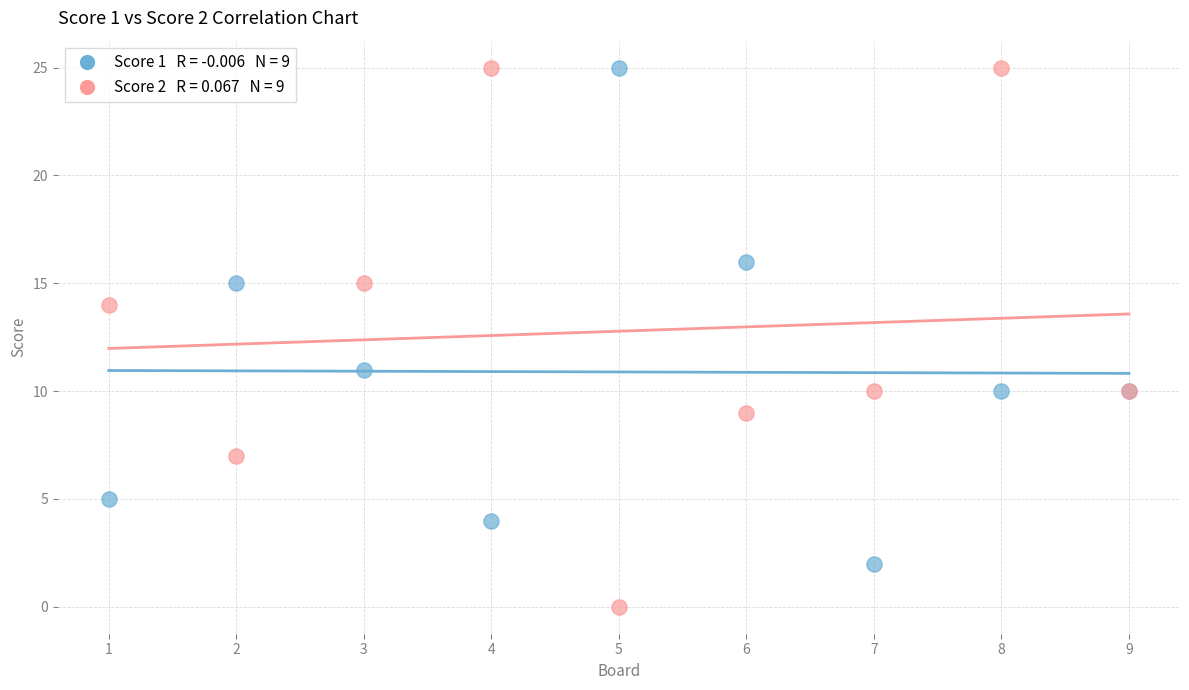

Across all series, what Y value is closest to 12?

11